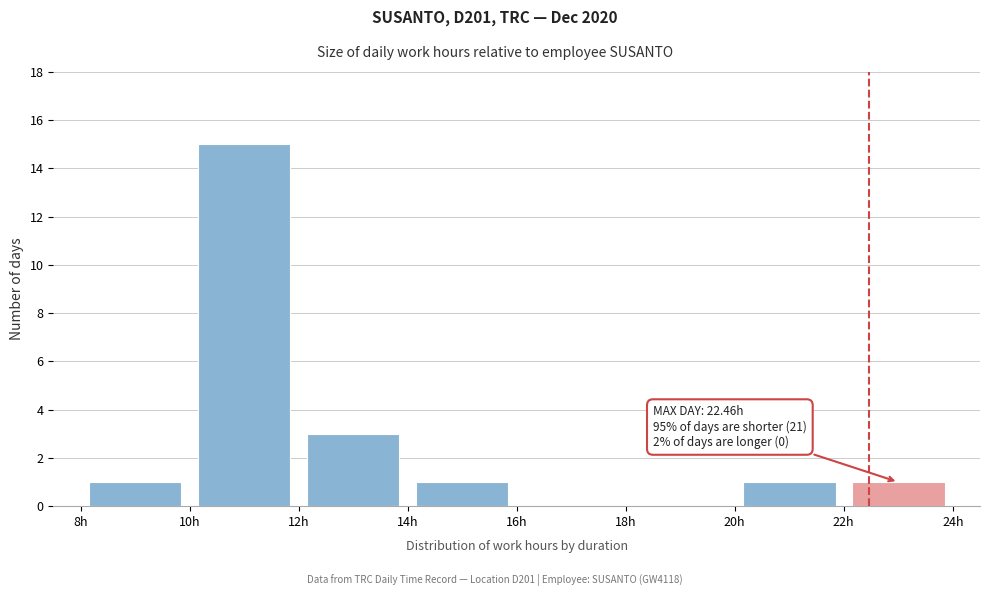

Over which range of the x-axis is the bar tallest?

10 to 12